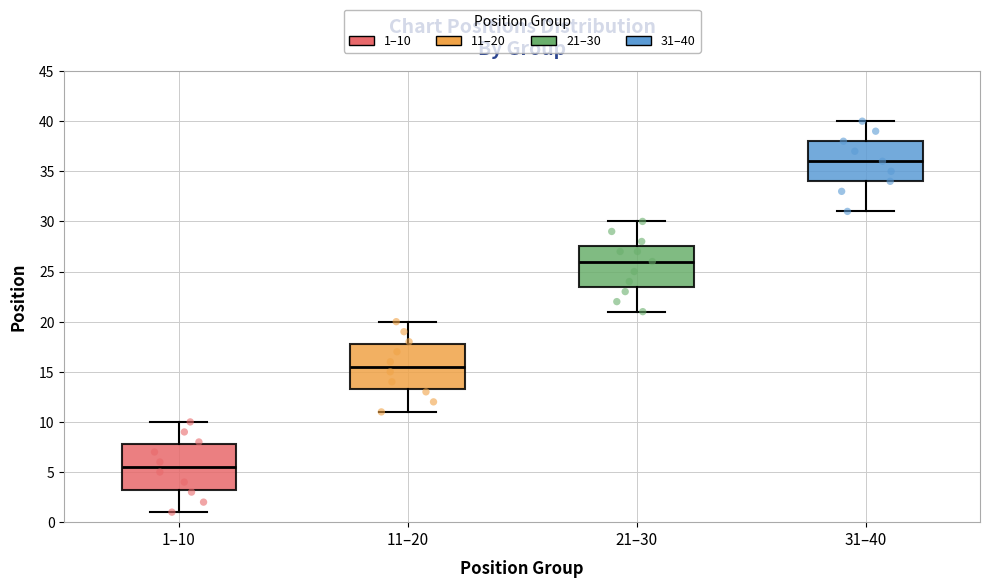

Which box's median line is the lowest?

1–10